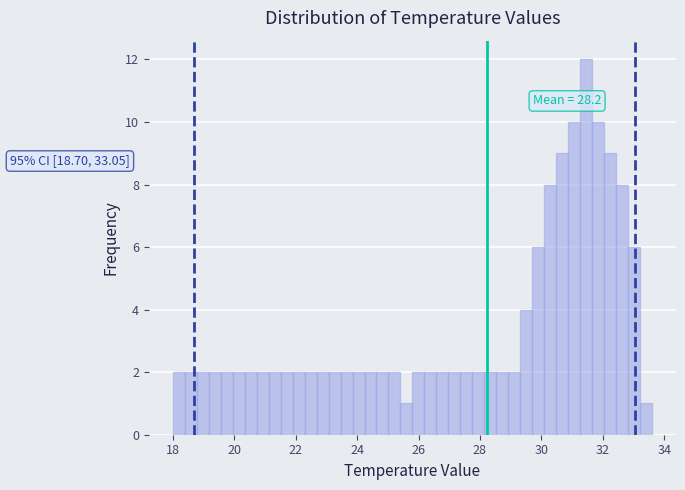

Around what value on the x-axis is the tallest bar? Give the approximate position of its centre, as read against the axis.

31.4